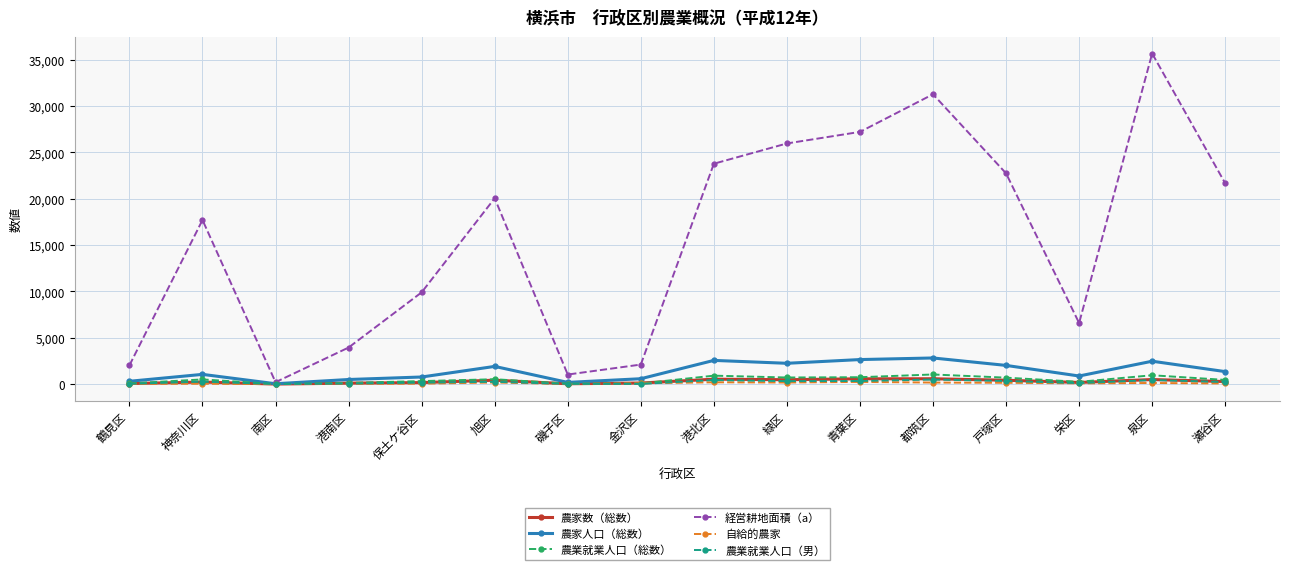

What is the total value across all series at 瀬谷区?

24041